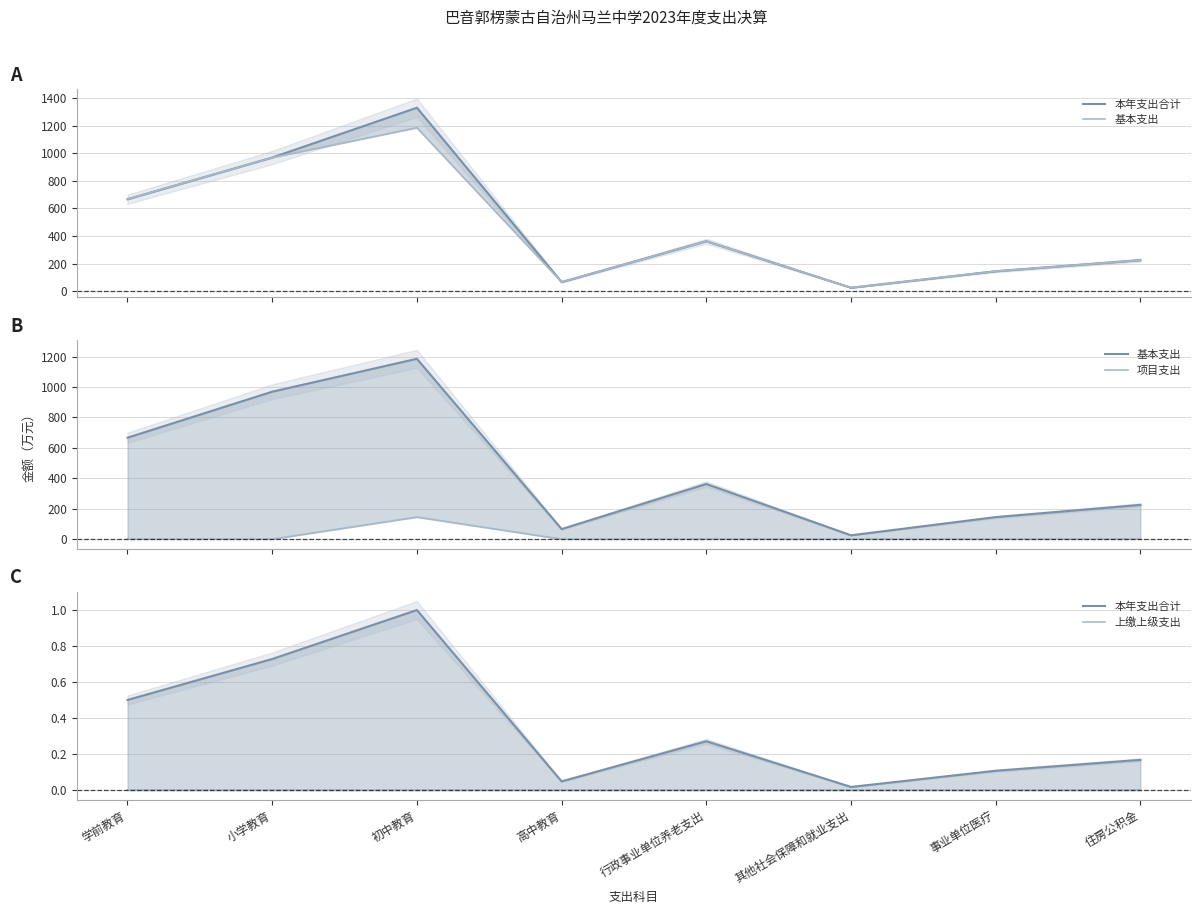

What is the label of the 7th point from the right?

小学教育